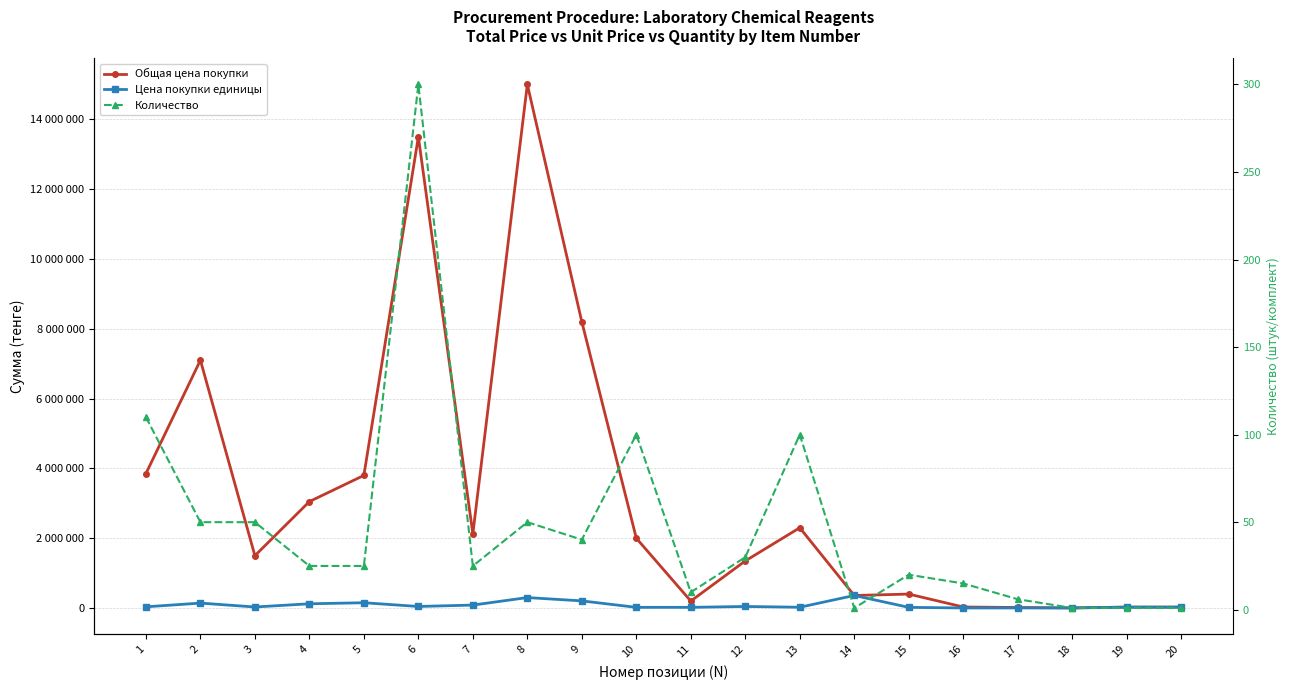

At how many categories does at least one series exceed 5827773?

4